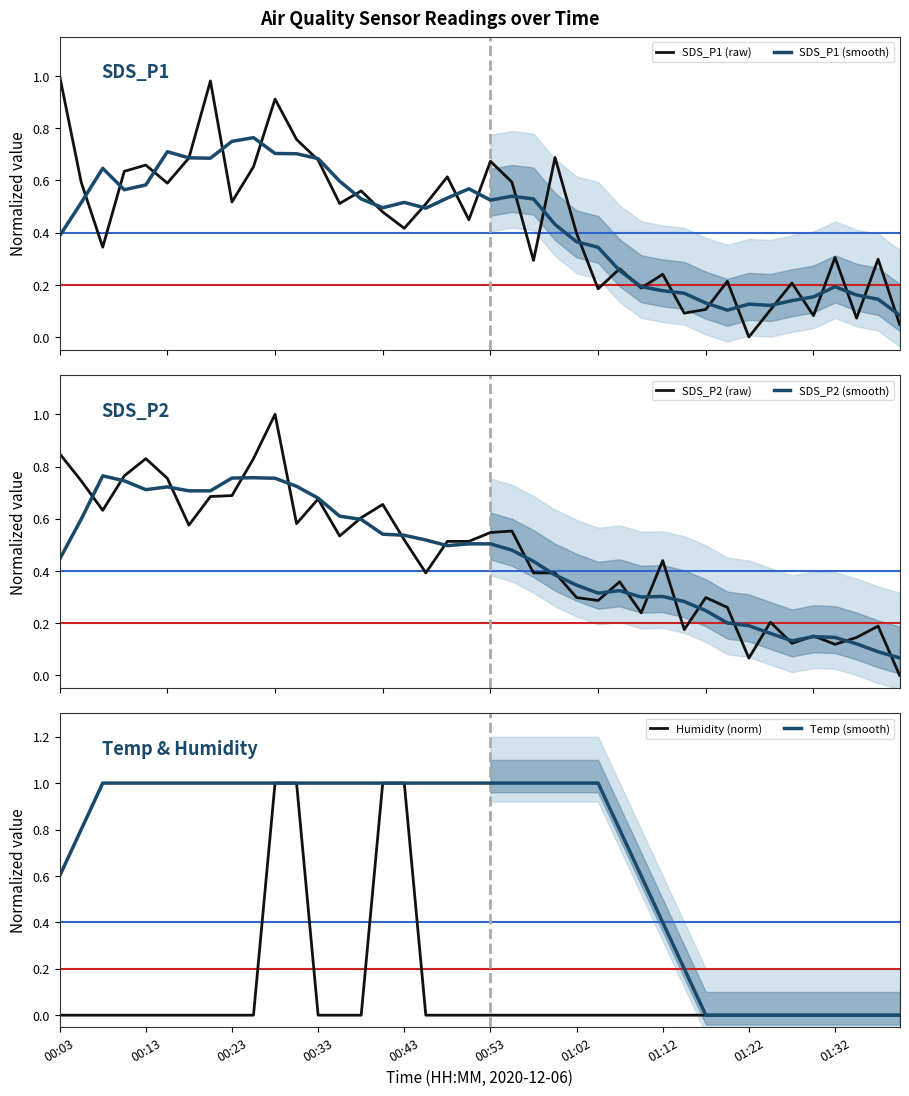

True or false: Humidity (norm) has a value of 0.7 at 00:43.

False